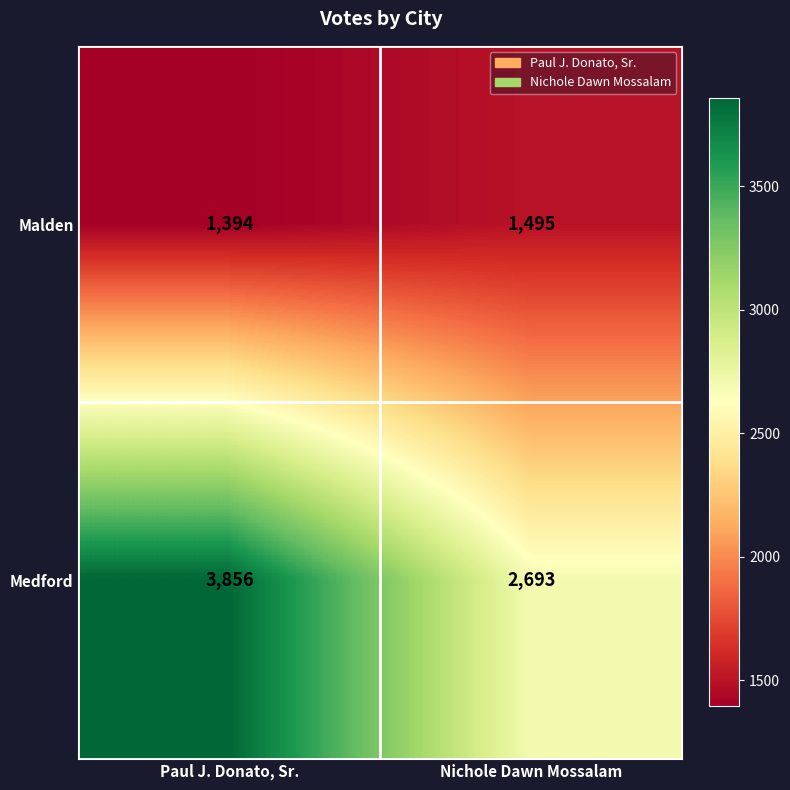

True or false: Malden has a value of 2083 at Nichole Dawn Mossalam.

False